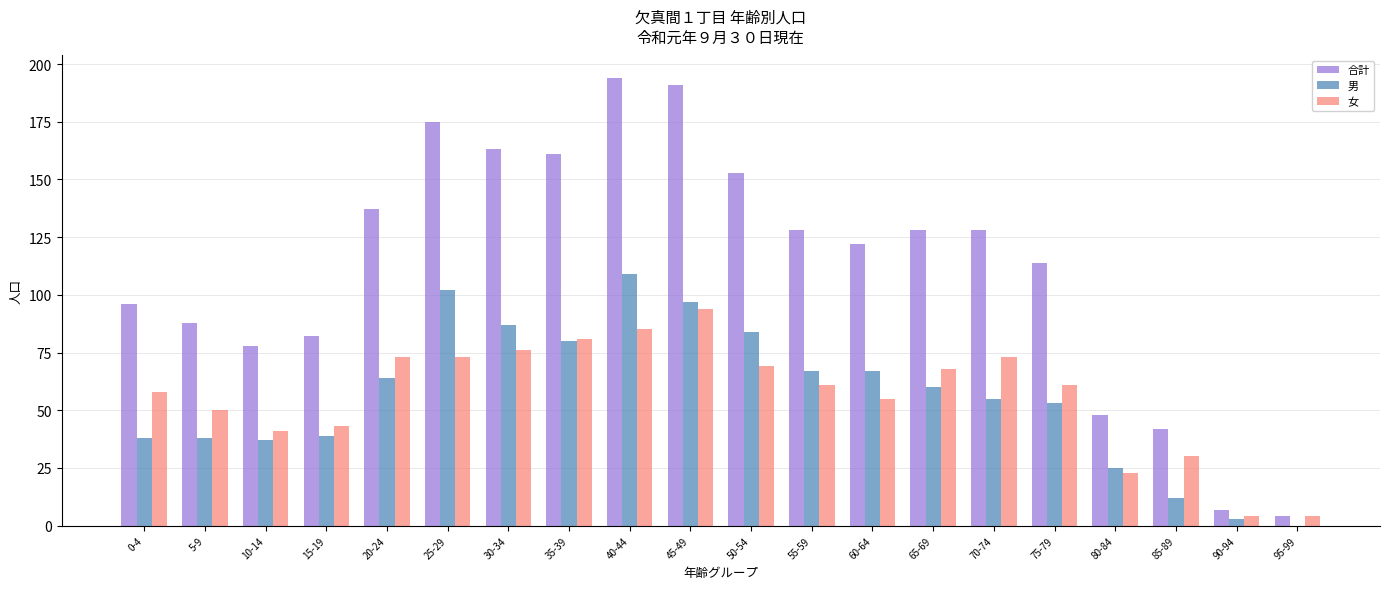

Reading left to right, what are all the values shown in this chart?

合計: 0-4=96	5-9=88	10-14=78	15-19=82	20-24=137	25-29=175	30-34=163	35-39=161	40-44=194	45-49=191	50-54=153	55-59=128	60-64=122	65-69=128	70-74=128	75-79=114	80-84=48	85-89=42	90-94=7	95-99=4
男: 0-4=38	5-9=38	10-14=37	15-19=39	20-24=64	25-29=102	30-34=87	35-39=80	40-44=109	45-49=97	50-54=84	55-59=67	60-64=67	65-69=60	70-74=55	75-79=53	80-84=25	85-89=12	90-94=3	95-99=0
女: 0-4=58	5-9=50	10-14=41	15-19=43	20-24=73	25-29=73	30-34=76	35-39=81	40-44=85	45-49=94	50-54=69	55-59=61	60-64=55	65-69=68	70-74=73	75-79=61	80-84=23	85-89=30	90-94=4	95-99=4